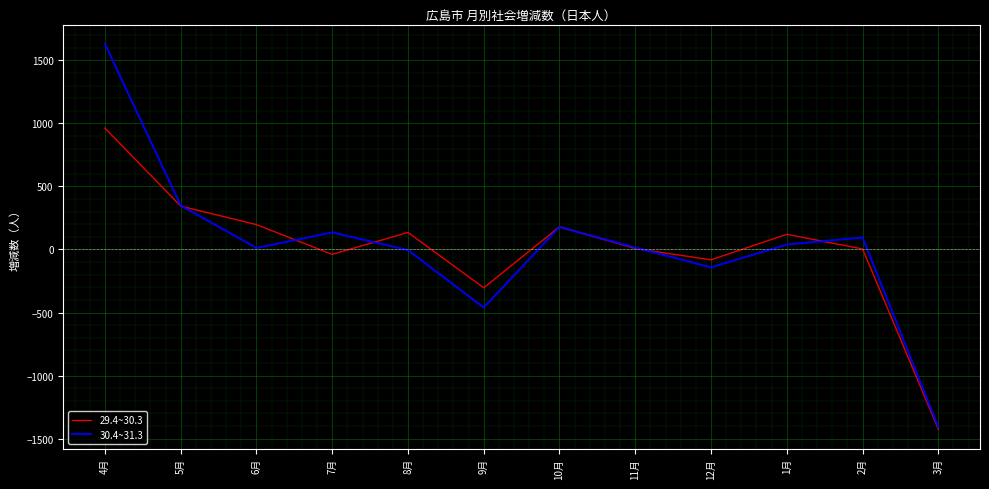

Between 9月 and 10月, which series saw the biggest shift?

30.4~31.3